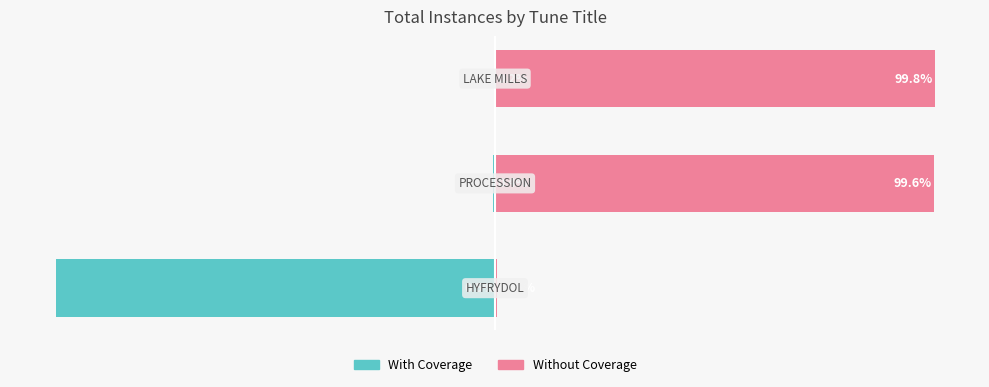

How many bars are there in each group?

2